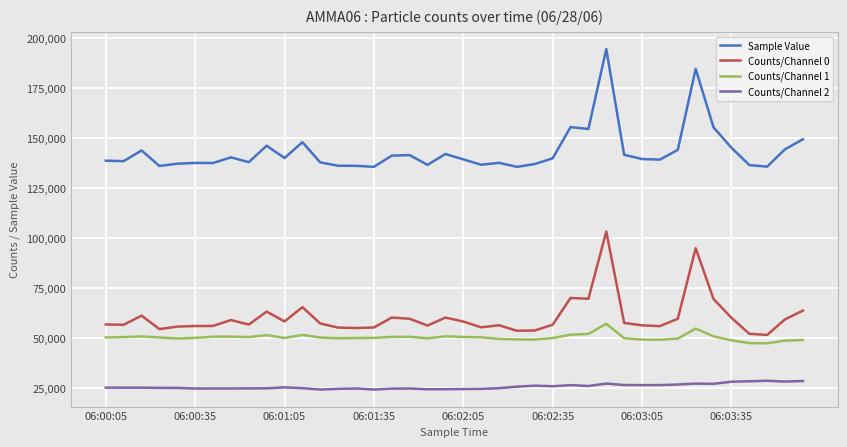

Which series has the largest total across all categories?

Sample Value